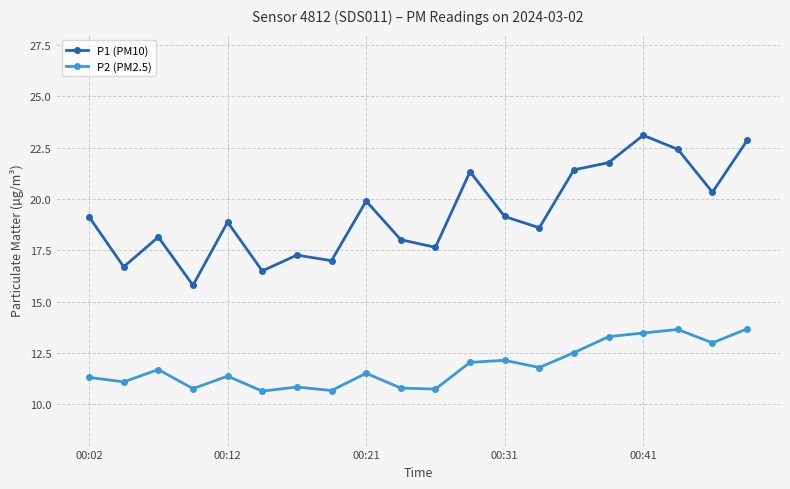

At how many categories does at least one series exceed 14?

20